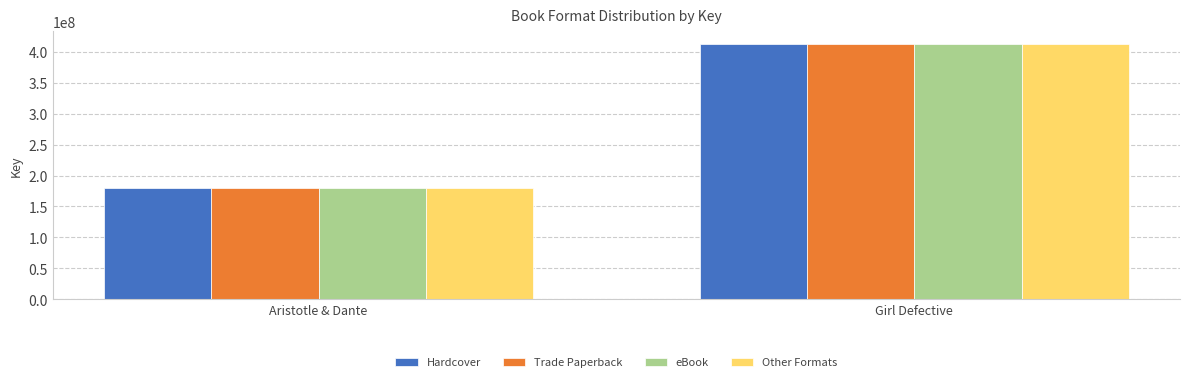

Reading left to right, list all the values displayed in this chart.

Hardcover: 179674186	412355214
Trade Paperback: 179674186	412355214
eBook: 179674186	412355214
Other Formats: 179674186	412355214